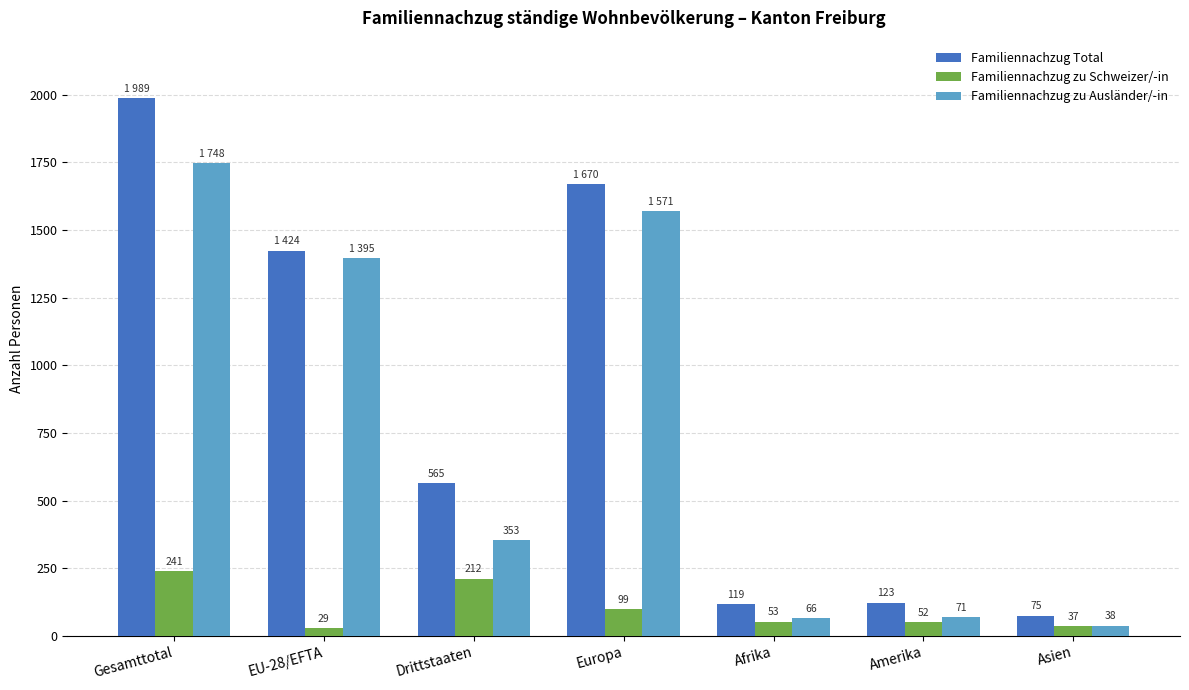

Between Europa and Asien, which series saw the biggest shift?

Familiennachzug Total